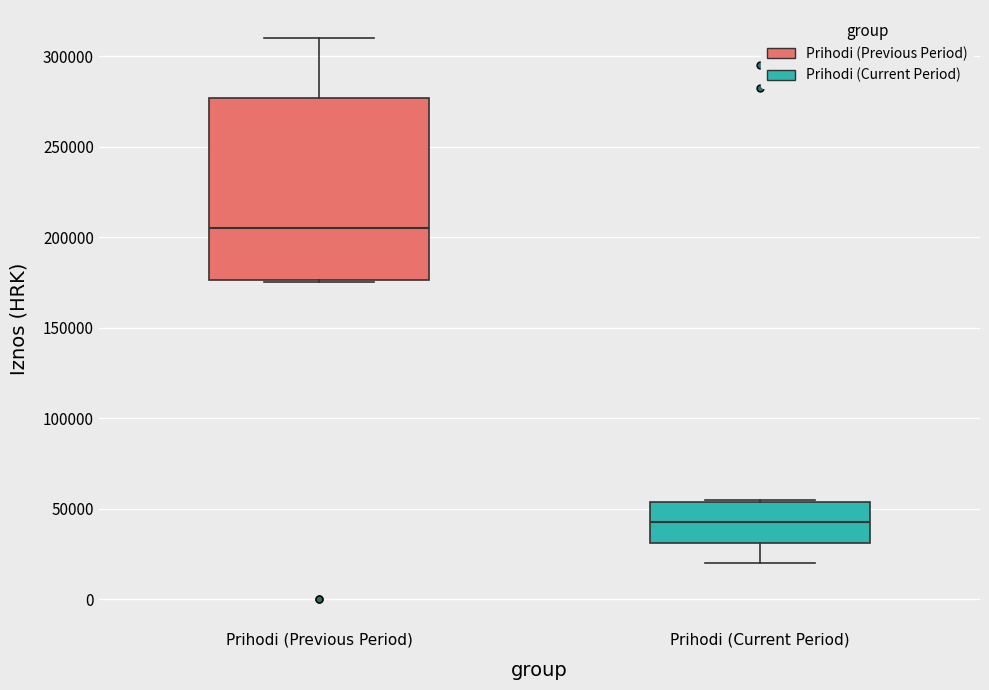

Which box is the tallest, from its lower edge to its upper edge?

Prihodi (Previous Period)